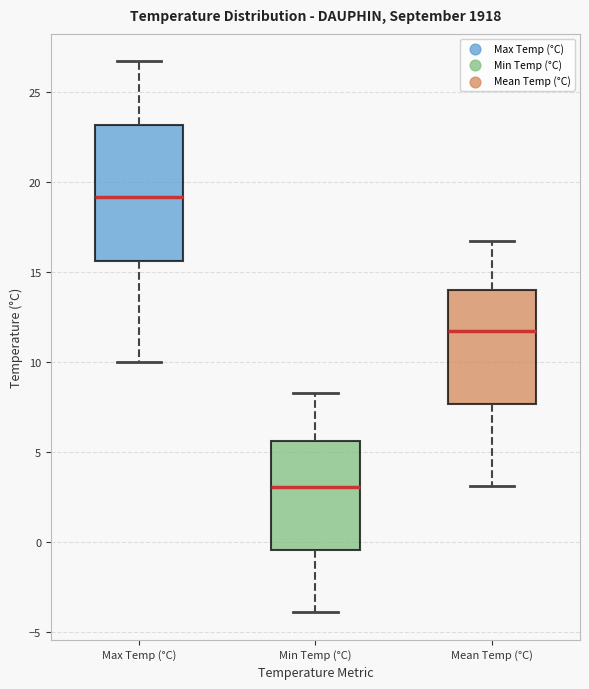

Reading left to right, transcribe this box plot: for each box, give where its median line is, the range the box spans, and where its two whiskers end, as read against the y-axis. The values are not printed on the chart, so give them approximately, as read against the axis.

Max Temp (°C): median 19.0, box 15.5 to 23.0, whiskers 10.0 to 26.5
Min Temp (°C): median 3.0, box -0.5 to 5.5, whiskers -4.0 to 8.5
Mean Temp (°C): median 11.5, box 7.5 to 14.0, whiskers 3.0 to 16.5